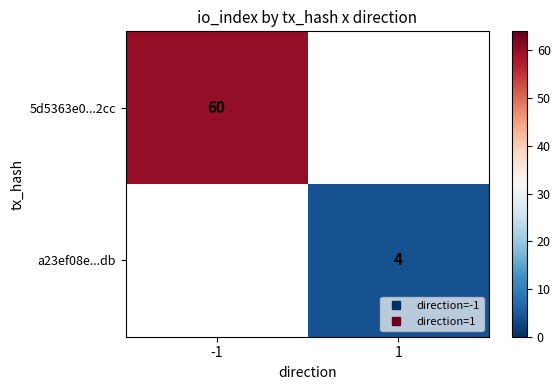

Which series has the widest spread of values?

5d5363e0...2cc